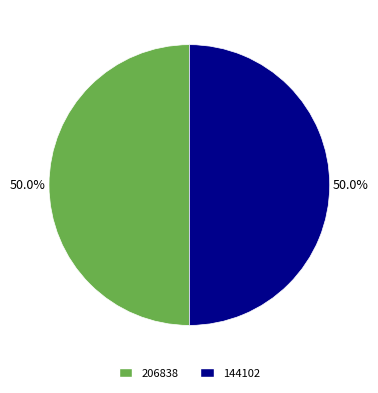

What is the ratio of the value at 144102 to the value at 206838?

1.0